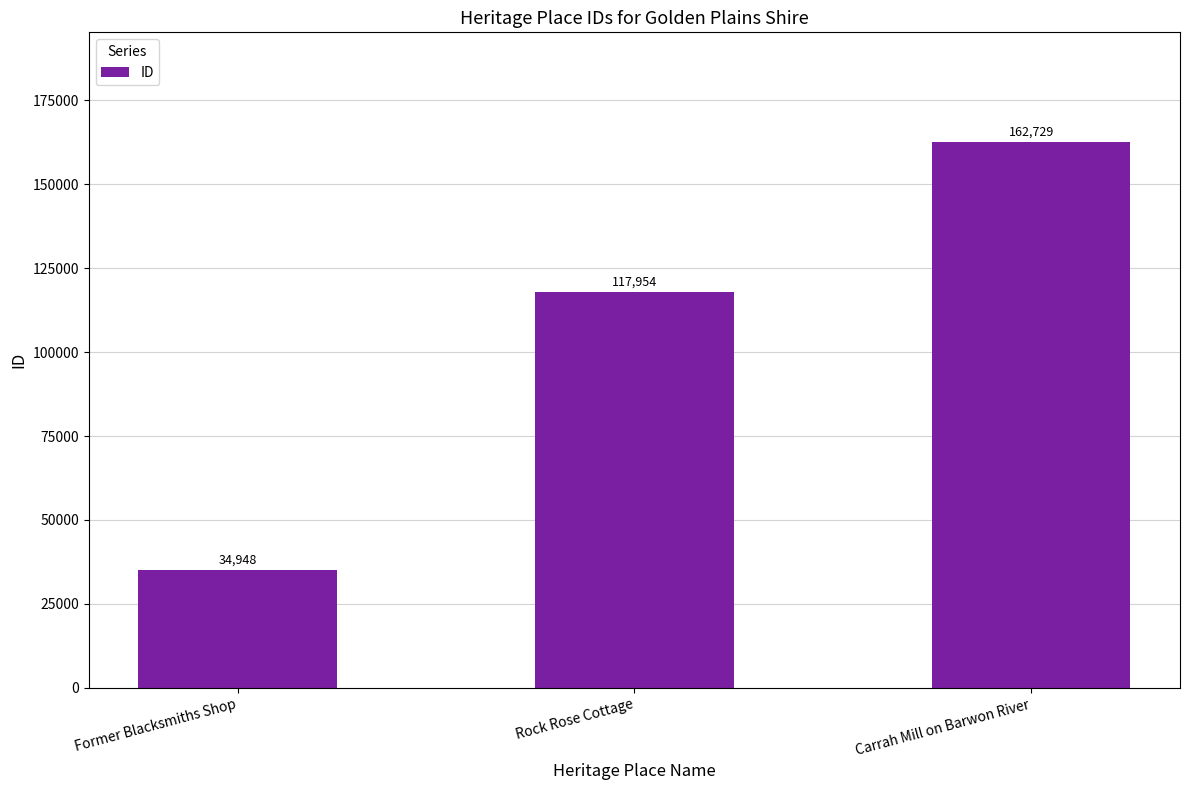

The chart shows a value of 270817 at Carrah Mill on Barwon River. True or false?

False